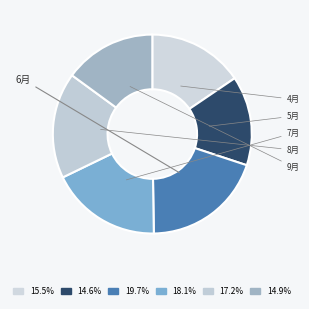

The 6月 slice represents 20% of the pie. True or false?

True